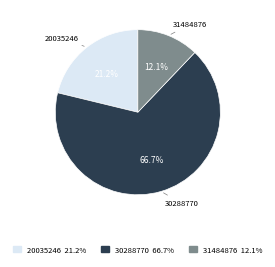

Rank the categories by value from highest to lowest.

30288770, 20035246, 31484876